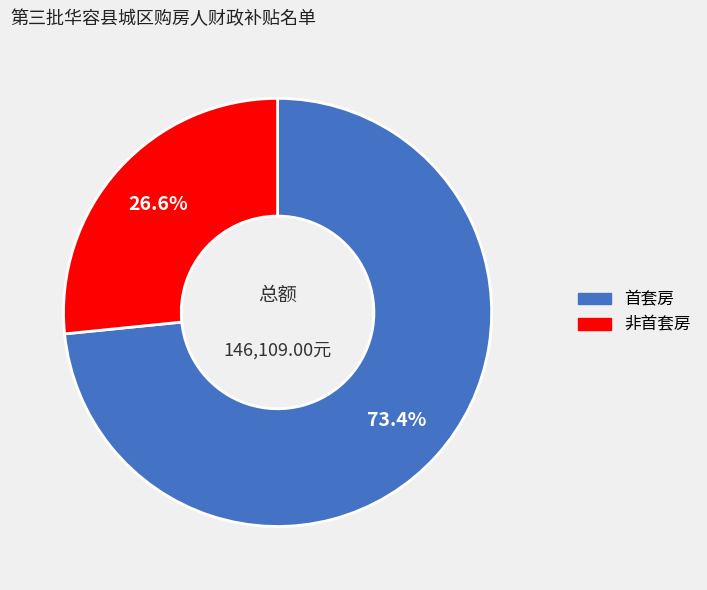

Combined, what portion of the pie is 非首套房 and 首套房?

100.0%